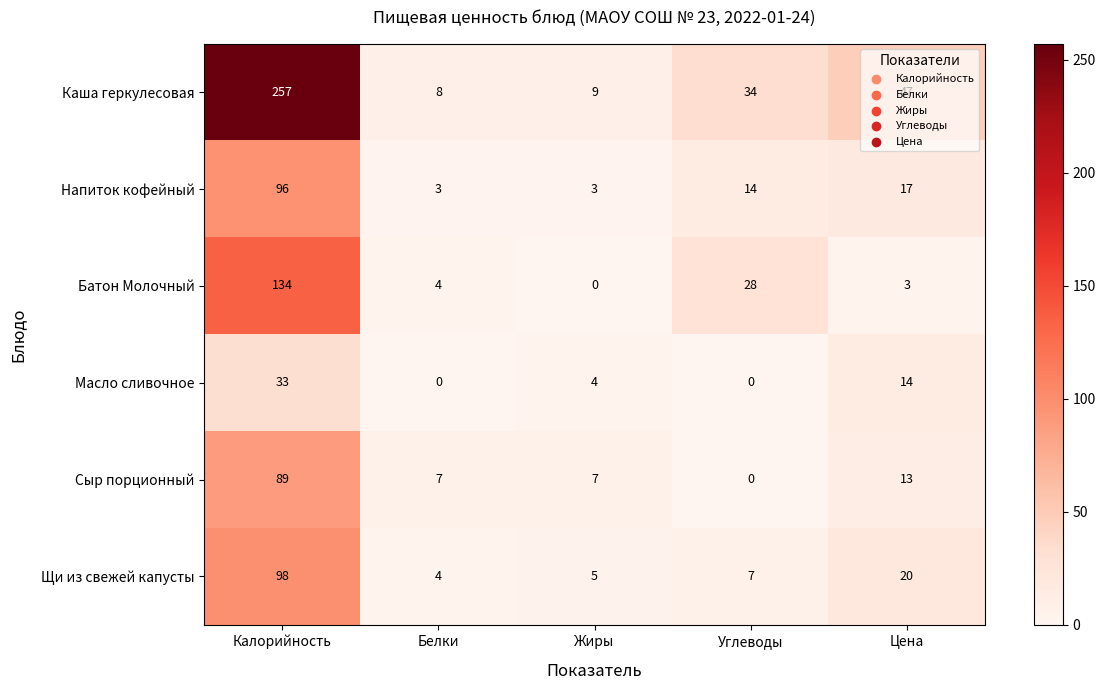

Rank the series at Цена from lowest to highest value.

Батон Молочный, Сыр порционный, Масло сливочное, Напиток кофейный, Щи из свежей капусты, Каша геркулесовая